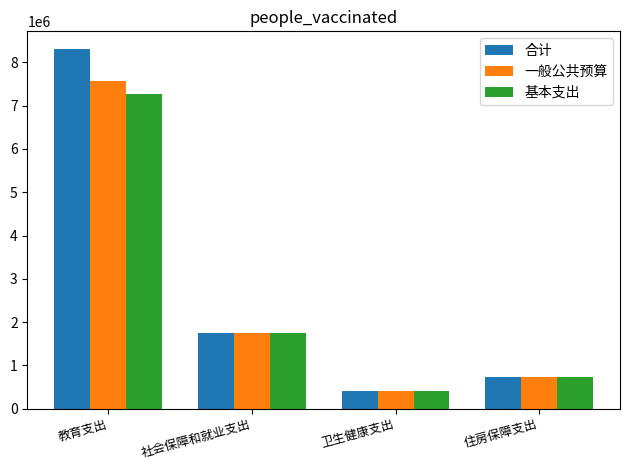

List the series in order of their peak value, highest first.

合计, 一般公共预算, 基本支出